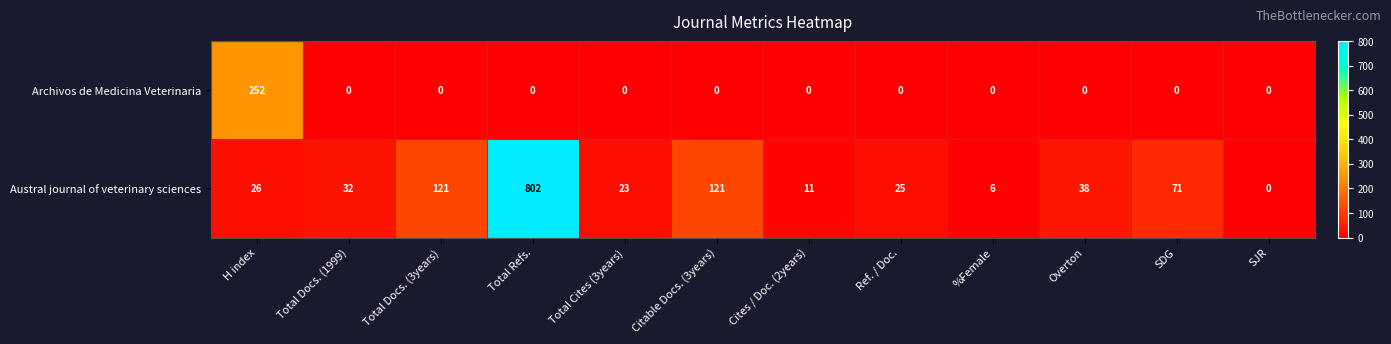

Which series has the largest total across all categories?

Austral journal of veterinary sciences